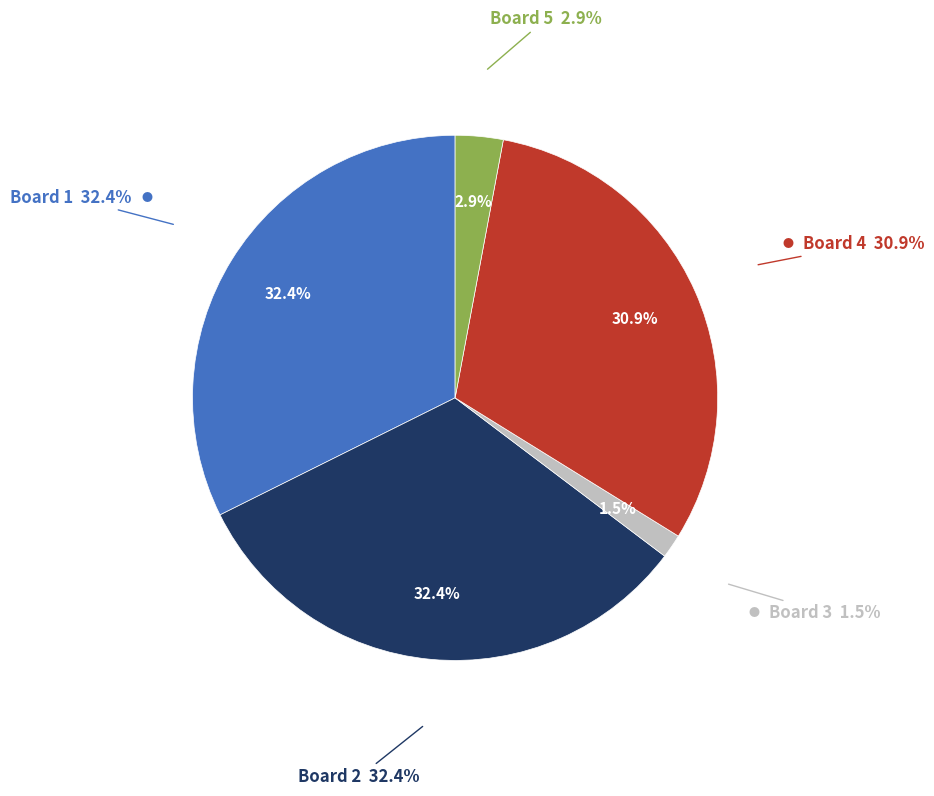

To the nearest percent, what is the difference between the largest and smallest slice percentages?

31%